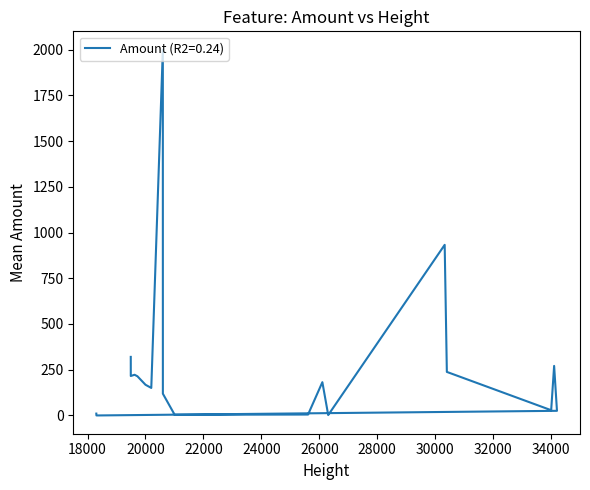

Which label corresponds to the largest value in the chart?

20599